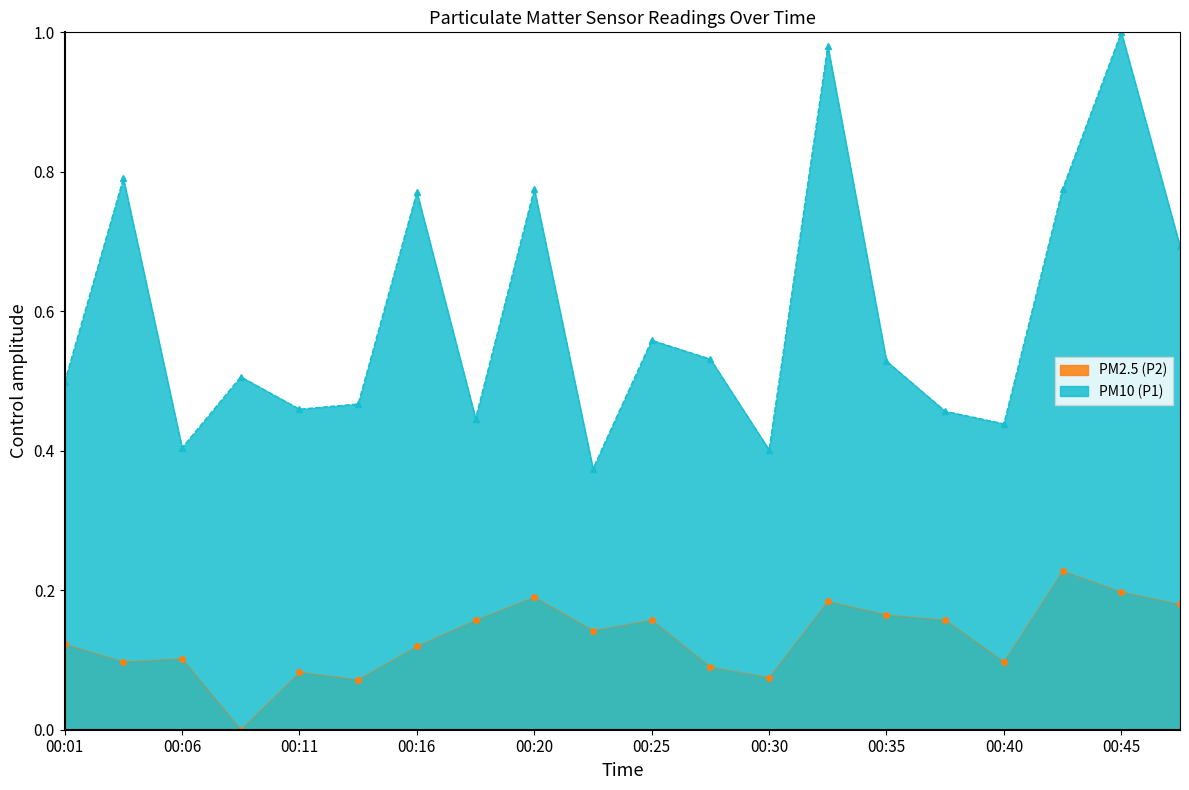

True or false: PM10 (P1) has a value of 0.5 at 00:03.

False